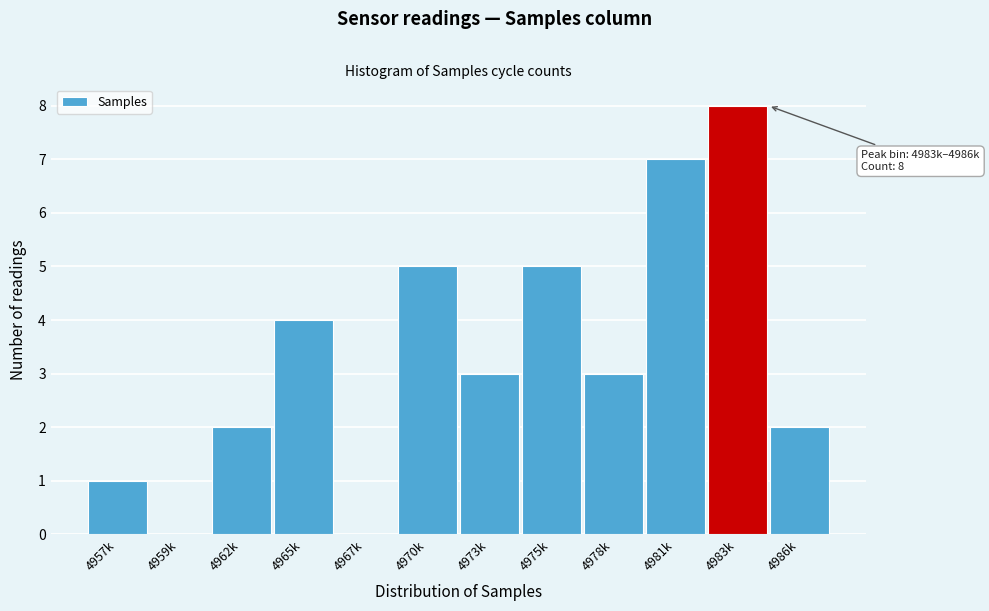

The value at 4983k is 14. True or false?

False